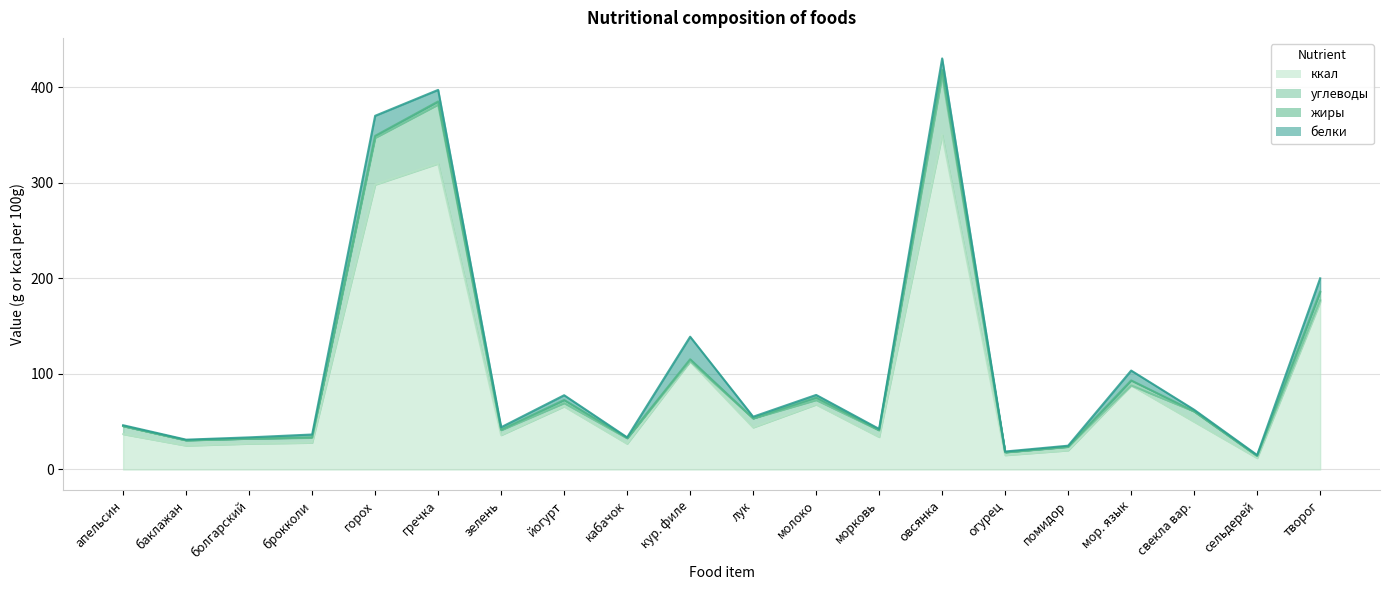

List the series in order of their peak value, lowest first.

жиры, белки, углеводы, ккал